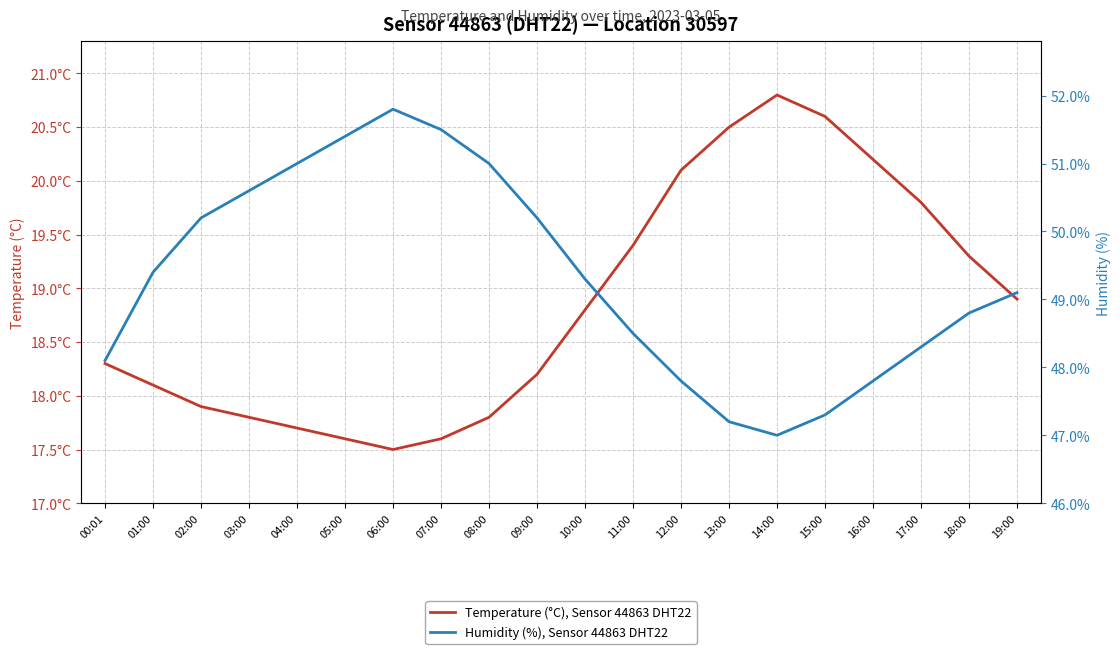

True or false: Temperature (°C), Sensor 44863 DHT22 has more than 0 points higher than both neighbors.

True